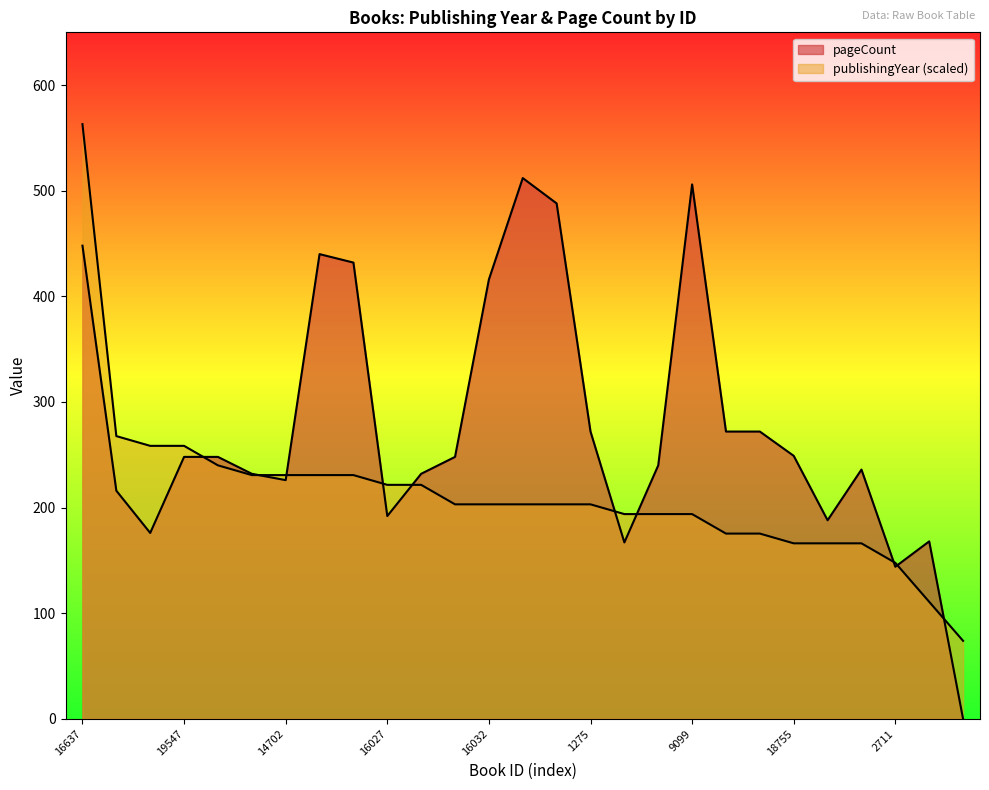

Rank the series by their maximum value, from highest to lowest.

publishingYear, pageCount